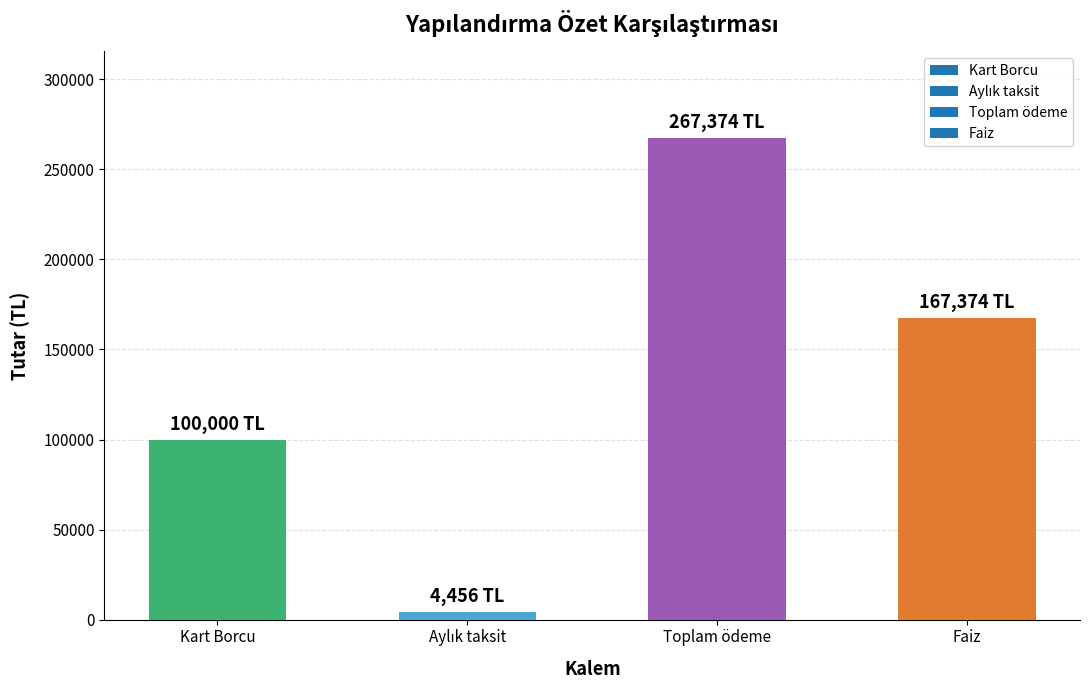

How many series are shown in this chart?

1